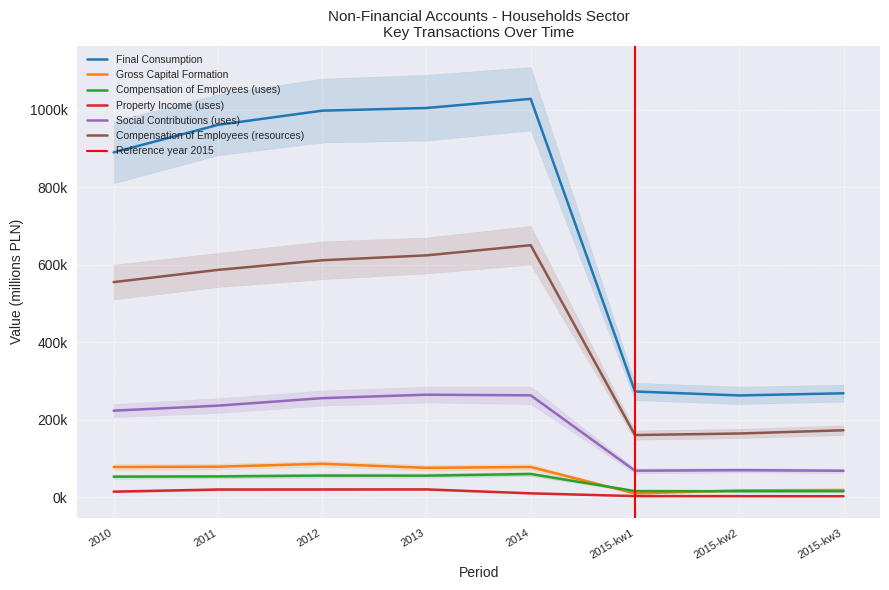

Between 2015-kw2 and 2012, which is larger?

2012